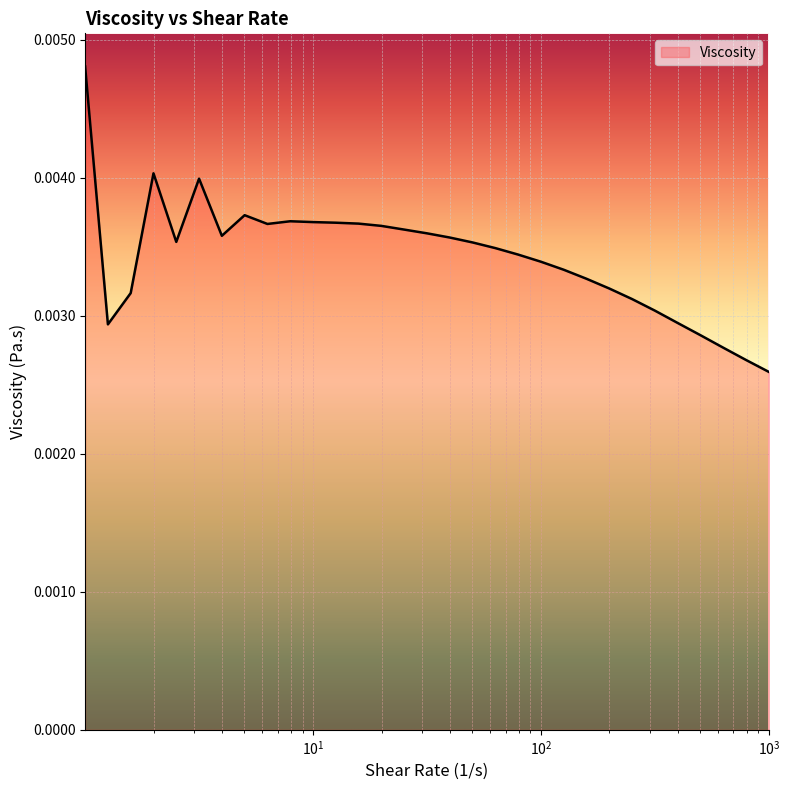

Does the chart display data point markers on the line(s)?

No